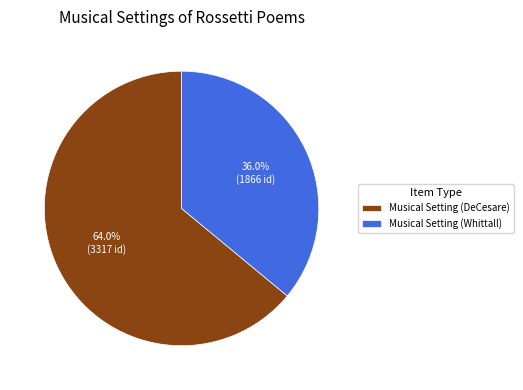

To the nearest percent, what is the combined percentage of Musical Setting (DeCesare) and Musical Setting (Whittall)?

100%